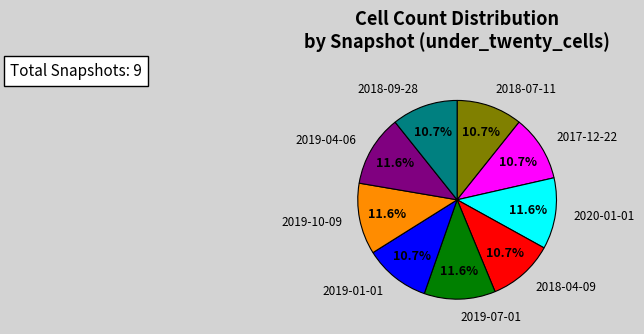

Is there any slice that represents more than half of the pie?

No